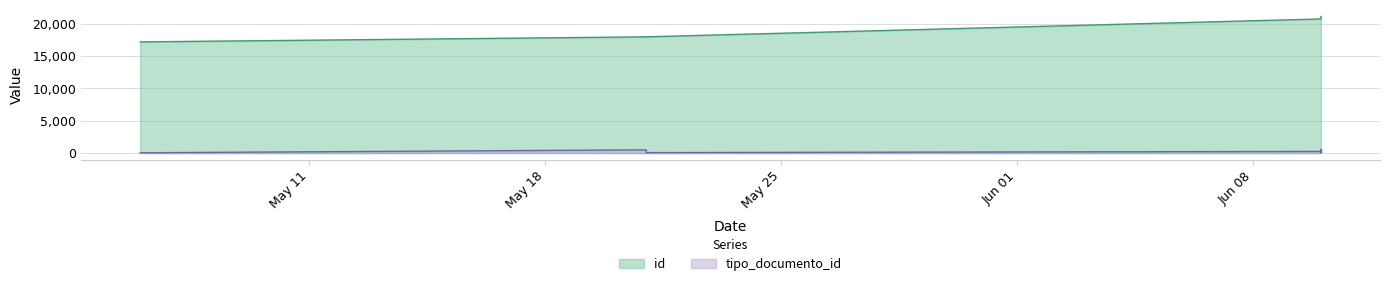

Which series has the largest total across all categories?

id